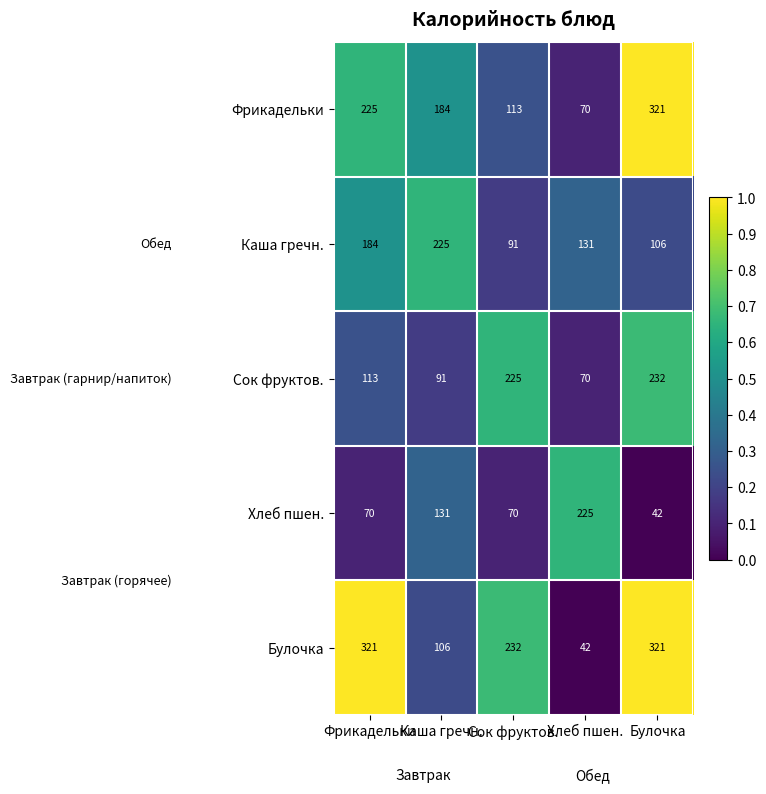

At how many categories does at least one series exceed 153?

5